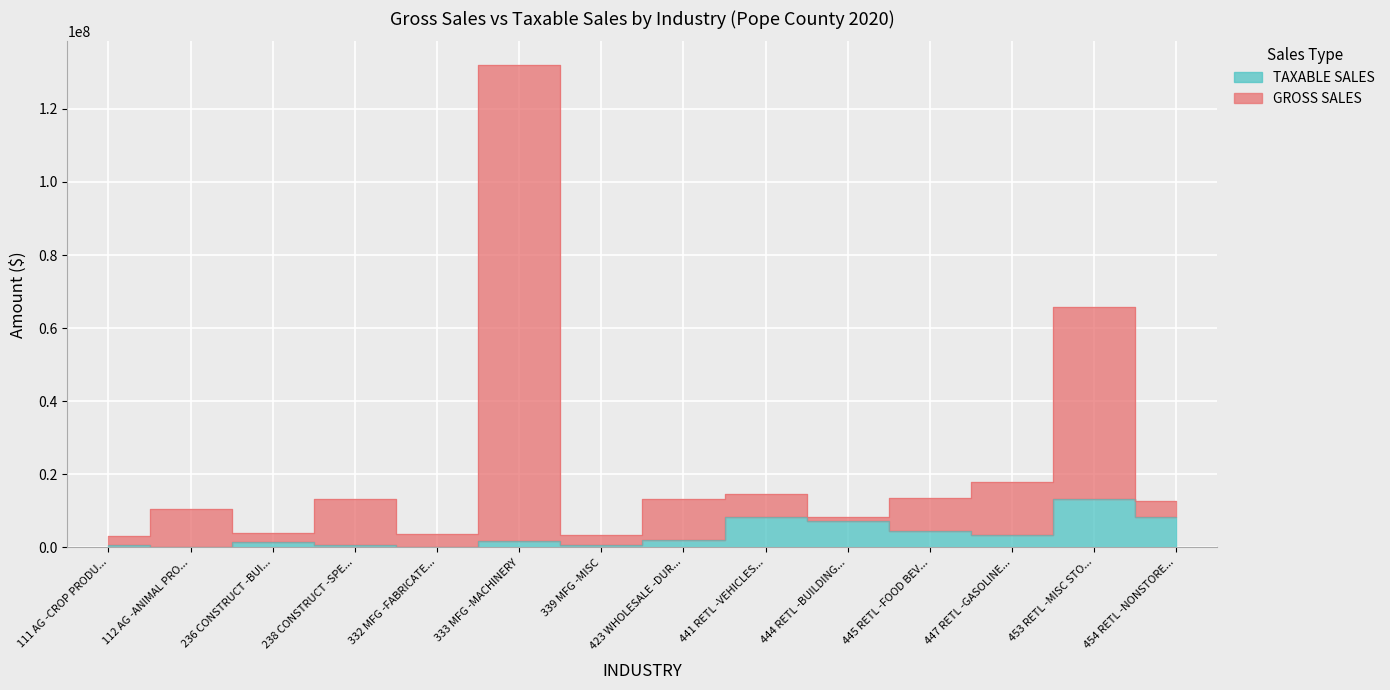

What is the minimum value for GROSS SALES?

3186382